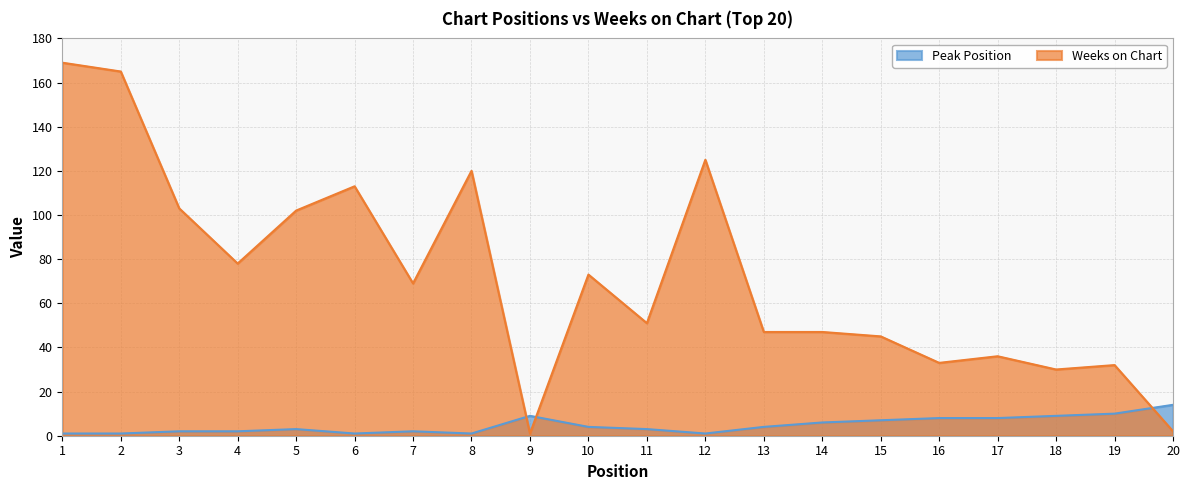

What is the difference between the Weeks on Chart values at 4 and 5?

24